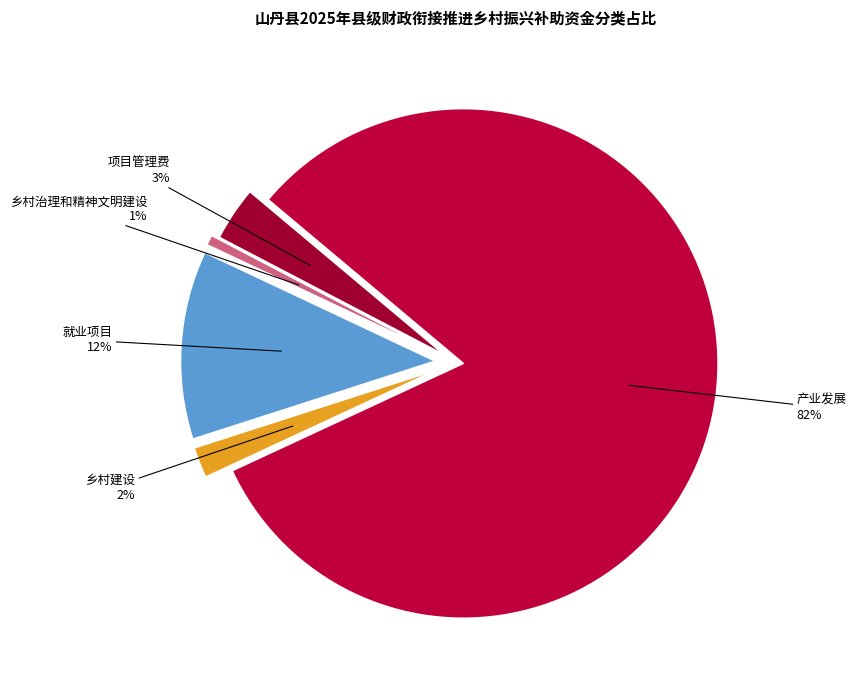

How many segments does this pie chart have?

5